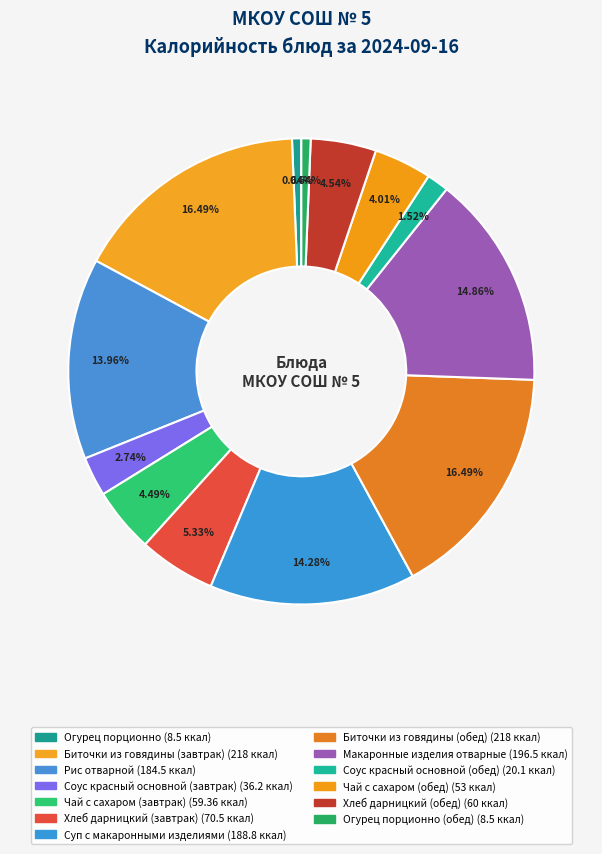

How many segments does this pie chart have?

13